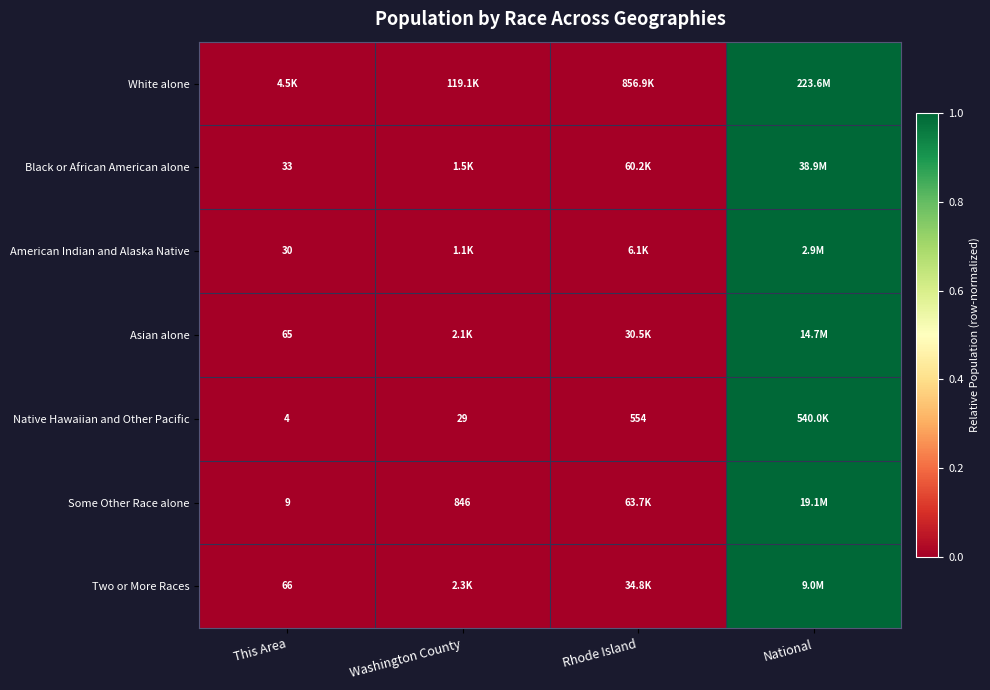

At which label is Two or More Races closest to 0?

This Area